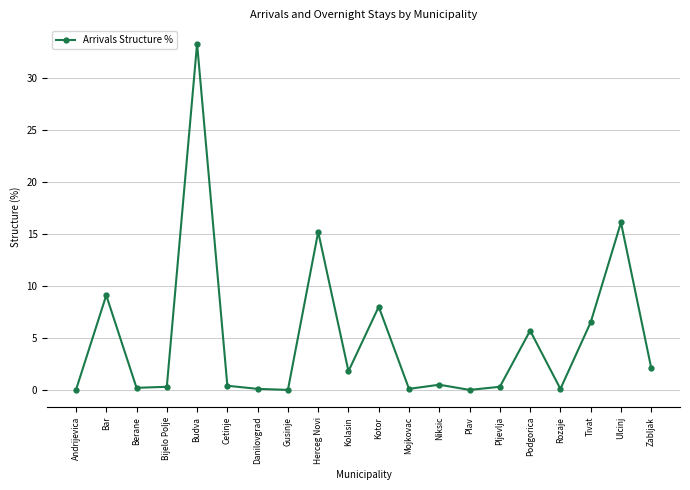

True or false: there are more than 1 points higher than both neighbors.

True